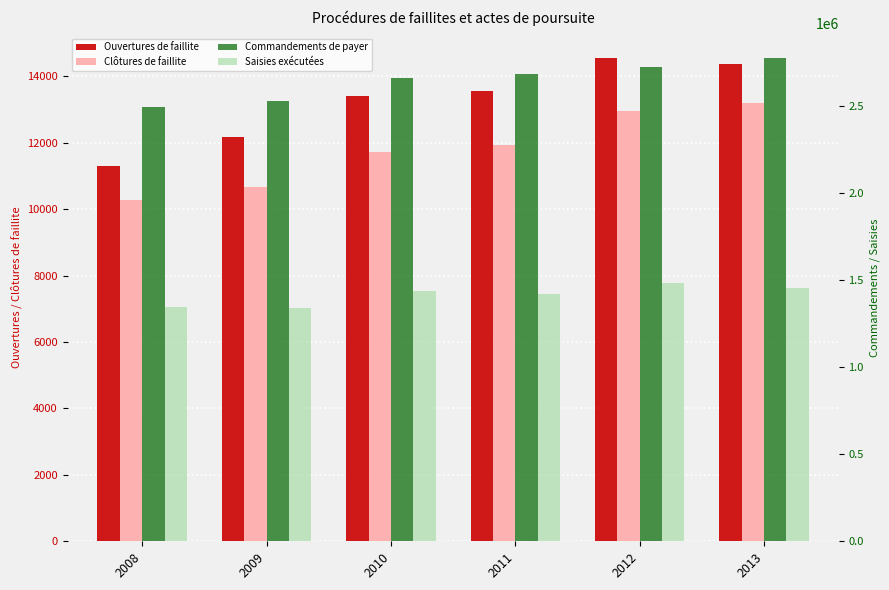

Which category has the highest value in the Commandements de payer series?

2013